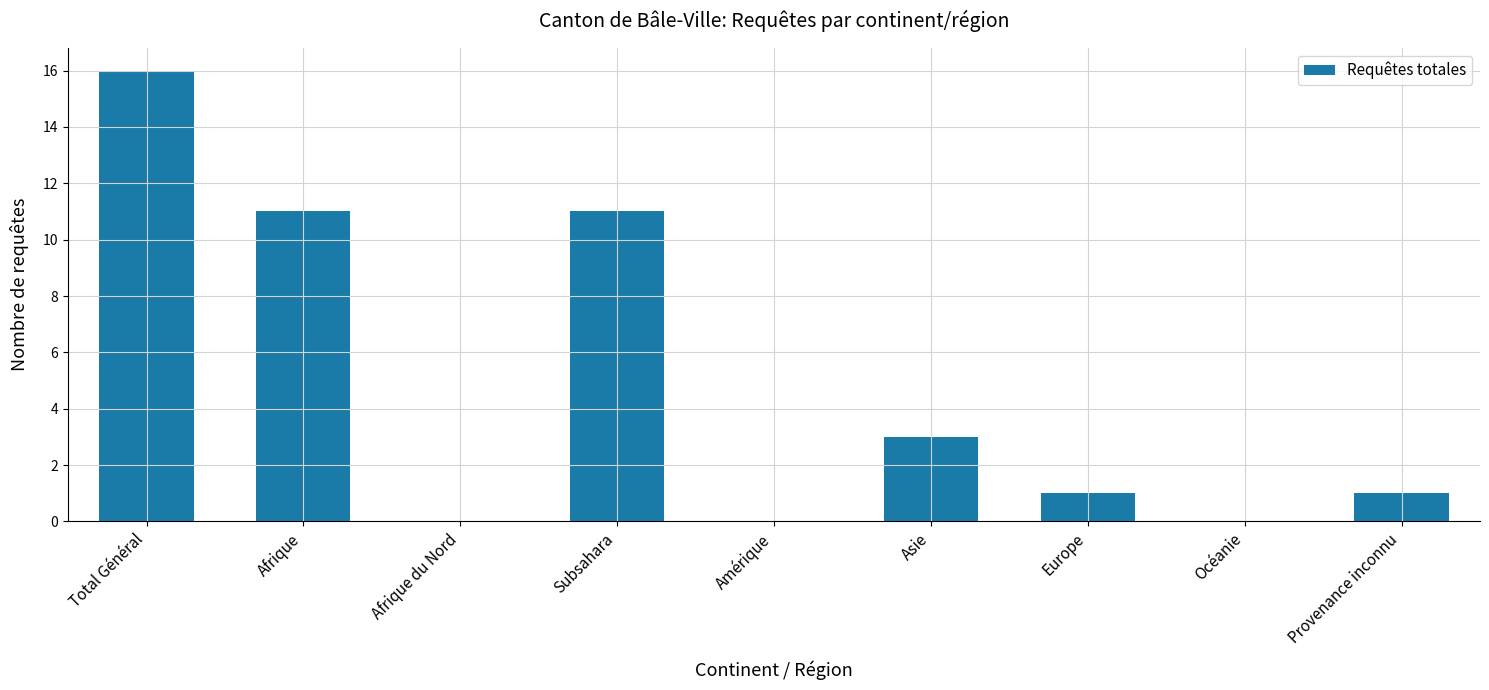

Read the value at Total Général, to the nearest 5.

15